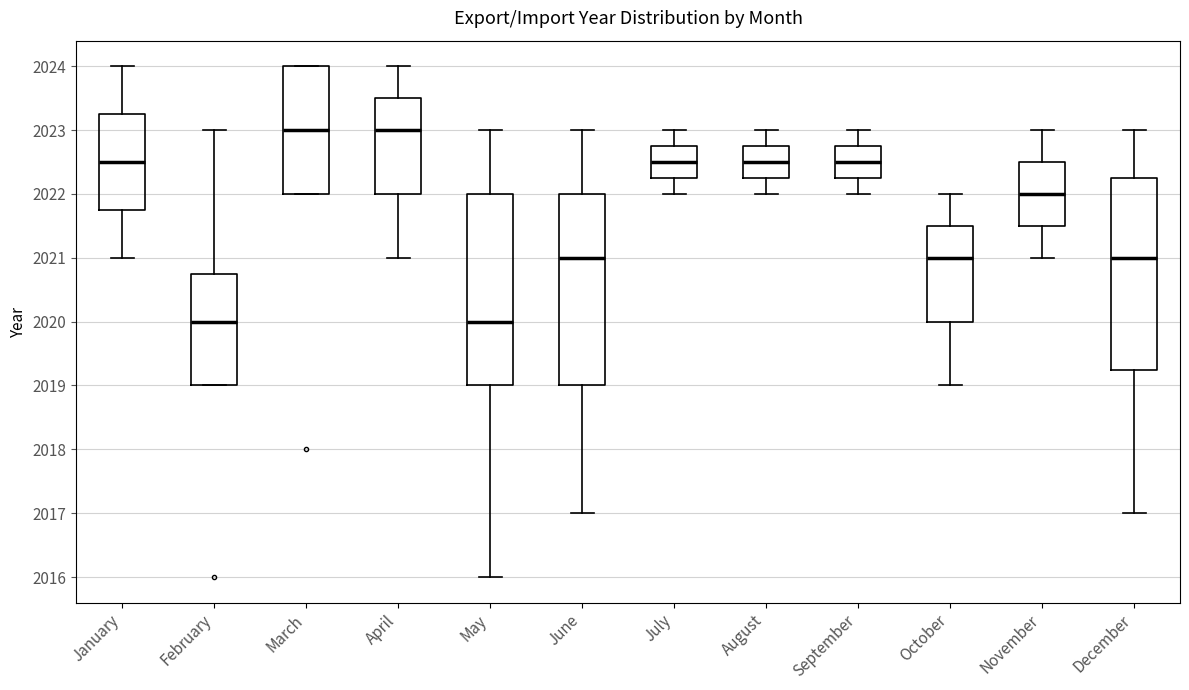

Reading left to right, read every box against the y-axis: the position of its median line, the range the box covers, and the ends of its whiskers. The values are not printed on the chart, so give them approximately, as read against the axis.

January: median 2022.5, box 2021.8 to 2023.3, whiskers 2021.0 to 2024.0
February: median 2020.0, box 2019.0 to 2020.8, whiskers 2019.0 to 2023.0
March: median 2023.0, box 2022.0 to 2024.0, whiskers 2022.0 to 2024.0
April: median 2023.0, box 2022.0 to 2023.5, whiskers 2021.0 to 2024.0
May: median 2020.0, box 2019.0 to 2022.0, whiskers 2016.0 to 2023.0
June: median 2021.0, box 2019.0 to 2022.0, whiskers 2017.0 to 2023.0
July: median 2022.5, box 2022.3 to 2022.8, whiskers 2022.0 to 2023.0
August: median 2022.5, box 2022.3 to 2022.8, whiskers 2022.0 to 2023.0
September: median 2022.5, box 2022.3 to 2022.8, whiskers 2022.0 to 2023.0
October: median 2021.0, box 2020.0 to 2021.5, whiskers 2019.0 to 2022.0
November: median 2022.0, box 2021.5 to 2022.5, whiskers 2021.0 to 2023.0
December: median 2021.0, box 2019.3 to 2022.3, whiskers 2017.0 to 2023.0